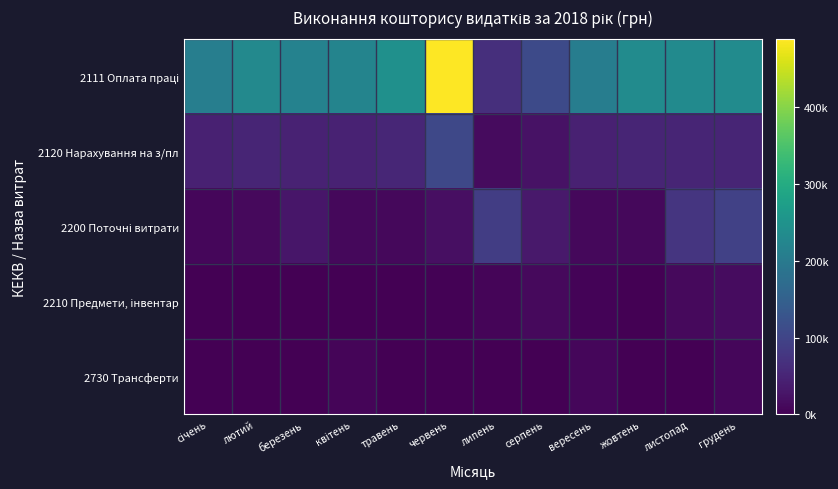

At which category is the sum across all series the highest?

червень